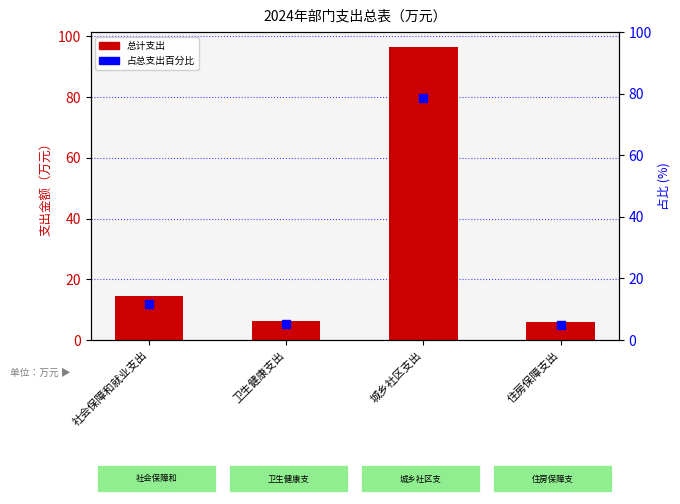

Is the value of 总计 at 卫生健康支出 greater than the value of 占总支出百分比 at 城乡社区支出?

No